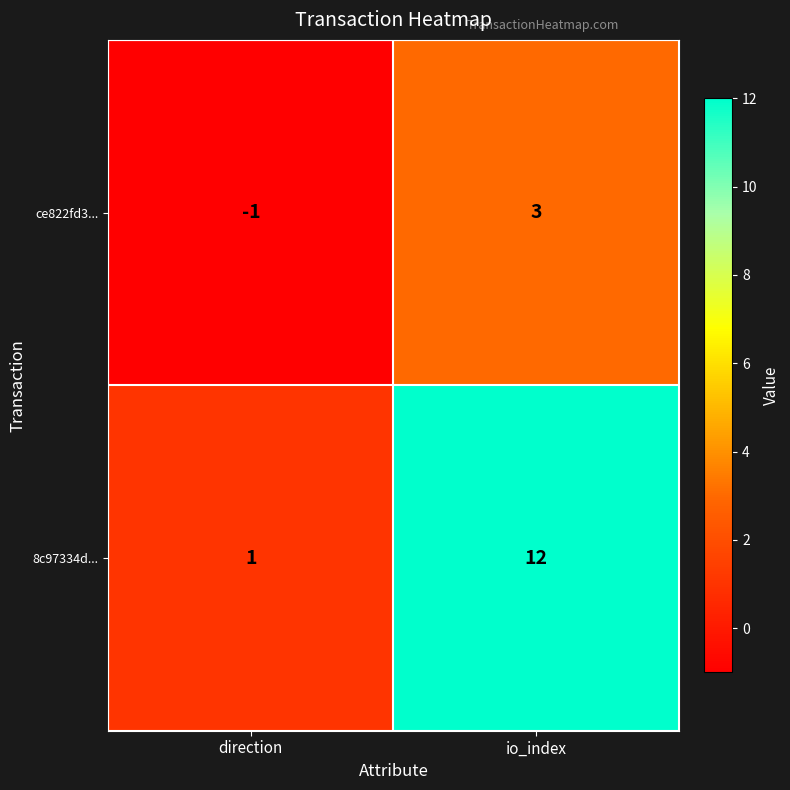

Is the value of ce822fd3... at direction greater than the value of 8c97334d... at direction?

No